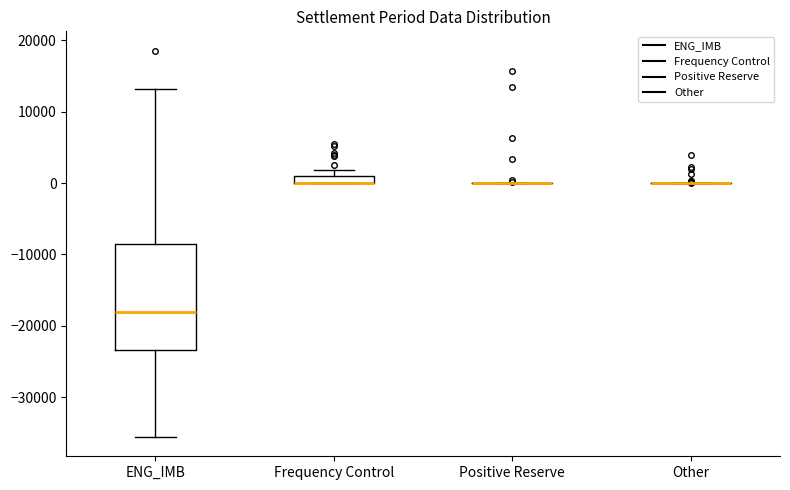

Which box is the tallest, from its lower edge to its upper edge?

ENG_IMB